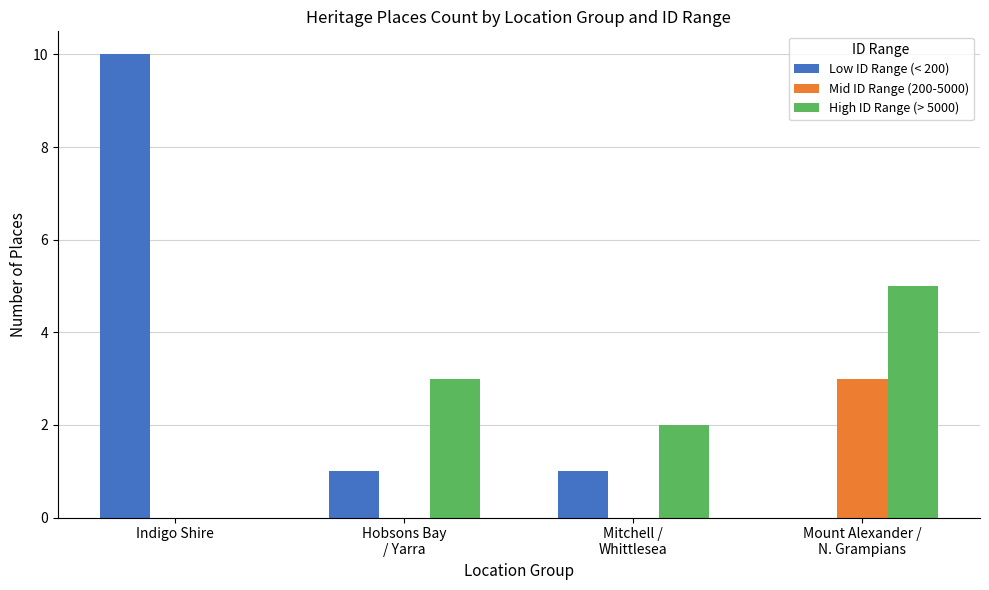

Reading right to left, what are all the values shown in this chart?

Low ID Range (< 200): 0	1	1	10
Mid ID Range (200-5000): 3	0	0	0
High ID Range (> 5000): 5	2	3	0